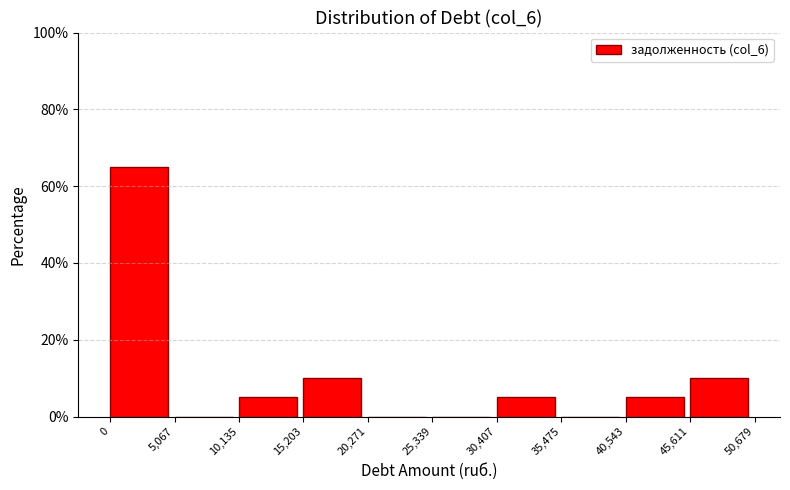

Reading left to right, transcribe this chart: for each bar, give the range it covers on the x-axis and its height. The values are not printed on the chart, so give them approximately, as read against the axis.

0 to 5,067: 66
5,067 to 10,135: 0
10,135 to 15,203: 6
15,203 to 20,271: 10
20,271 to 25,339: 0
25,339 to 30,407: 0
30,407 to 35,475: 6
35,475 to 40,543: 0
40,543 to 45,611: 6
45,611 to 50,679: 10